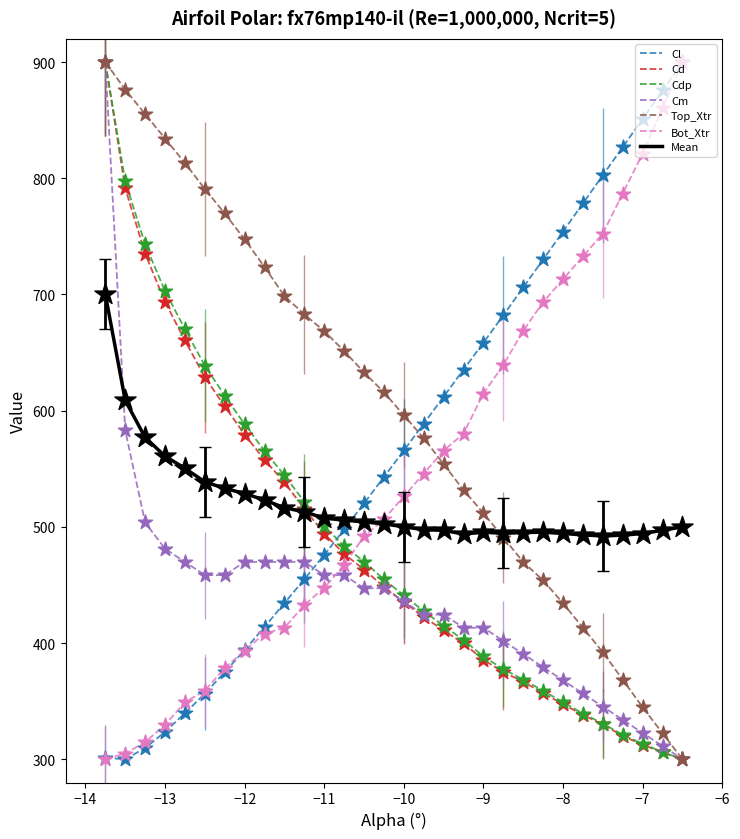

What are all the series names shown in the legend?

Cl, Cd, Cdp, Cm, Top_Xtr, Bot_Xtr, Mean